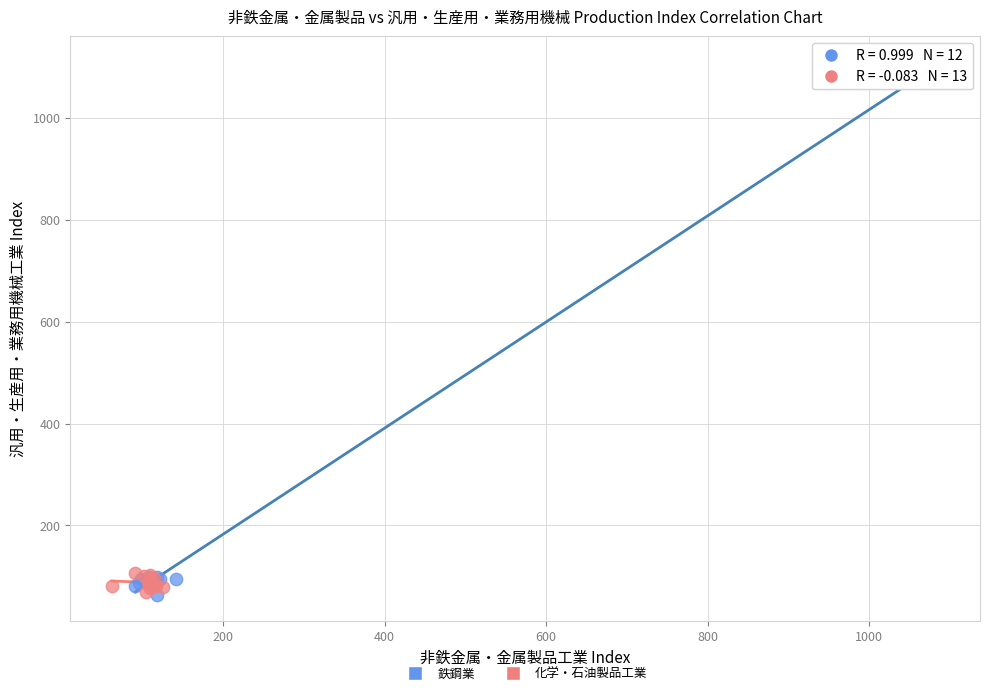

Which series contains the highest Y value?

鉄鋼業